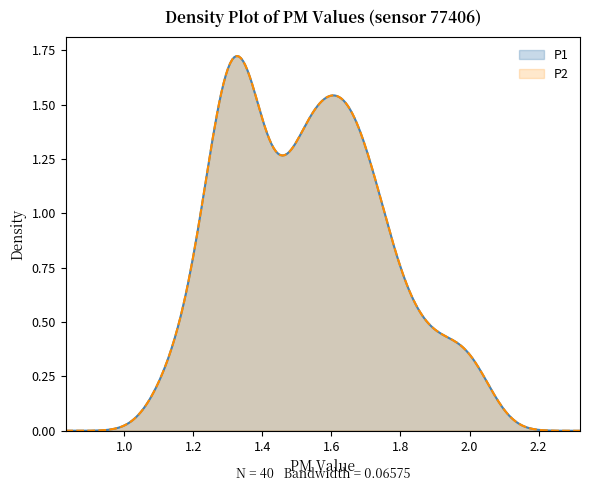

Which series has the largest range (max minus min)?

P1